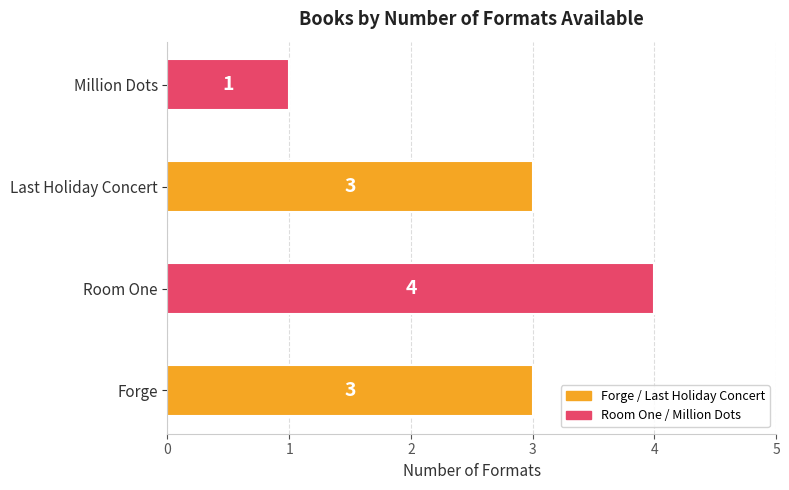

Read the value at Forge.

3